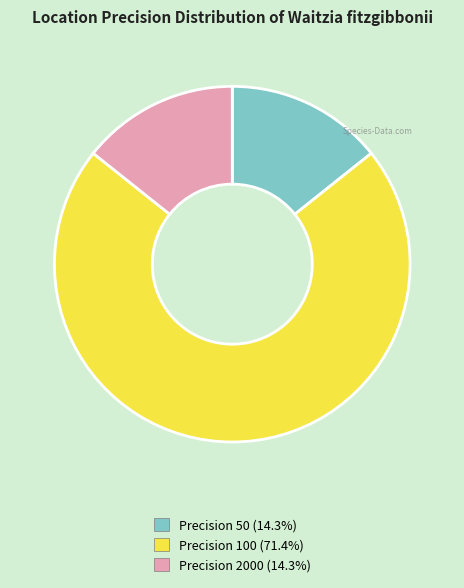

Does any single category account for the majority?

Yes